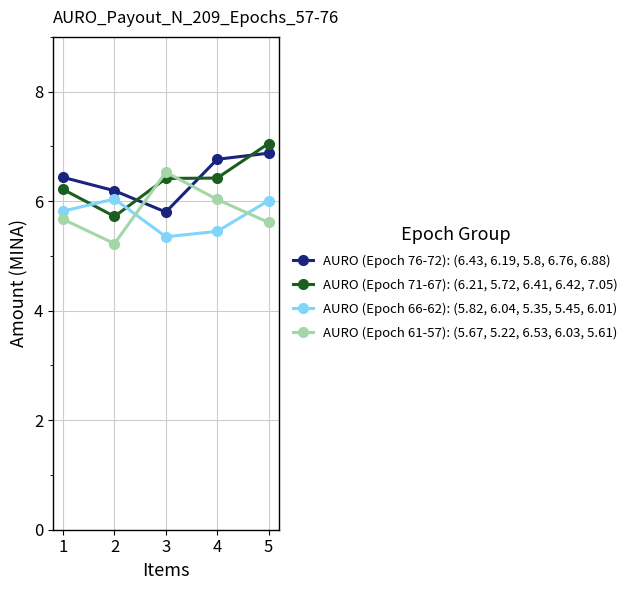

Rank the series by their maximum value, from highest to lowest.

AURO (Epoch 71-67): (6.21, 5.72, 6.41, 6.42, 7.05), AURO (Epoch 76-72): (6.43, 6.19, 5.8, 6.76, 6.88), AURO (Epoch 61-57): (5.67, 5.22, 6.53, 6.03, 5.61), AURO (Epoch 66-62): (5.82, 6.04, 5.35, 5.45, 6.01)